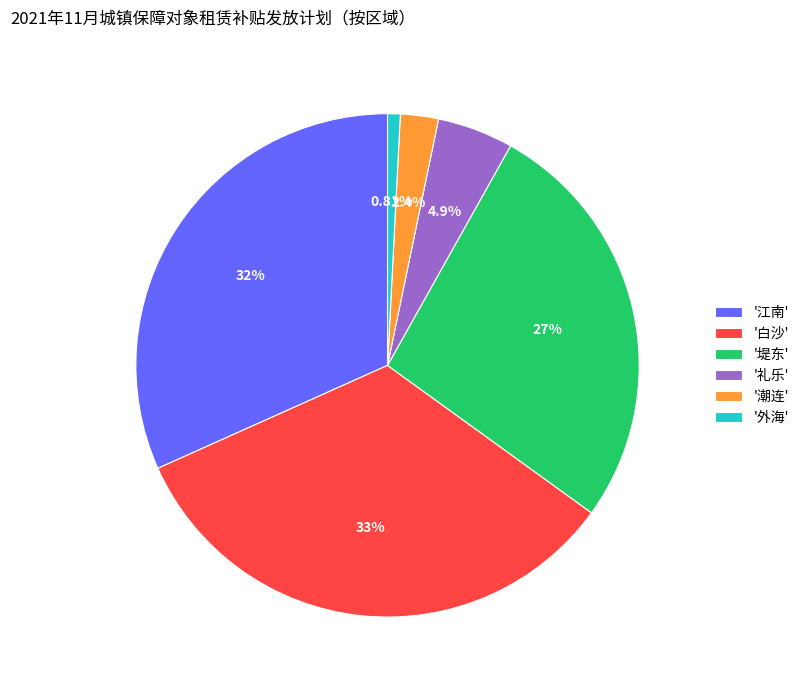

Do '白沙' and '潮连' together represent more than half of the pie?

No